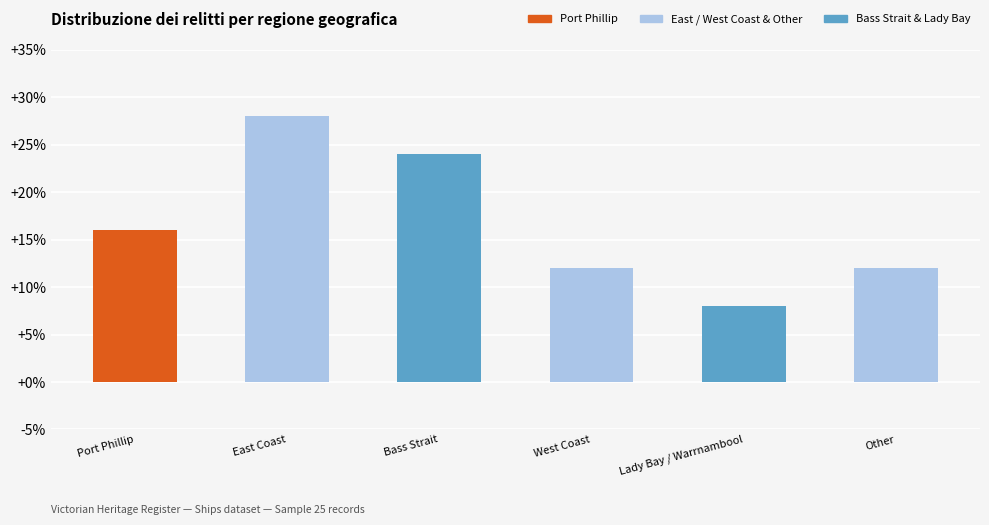

At which label does the data first exceed 16?

East Coast